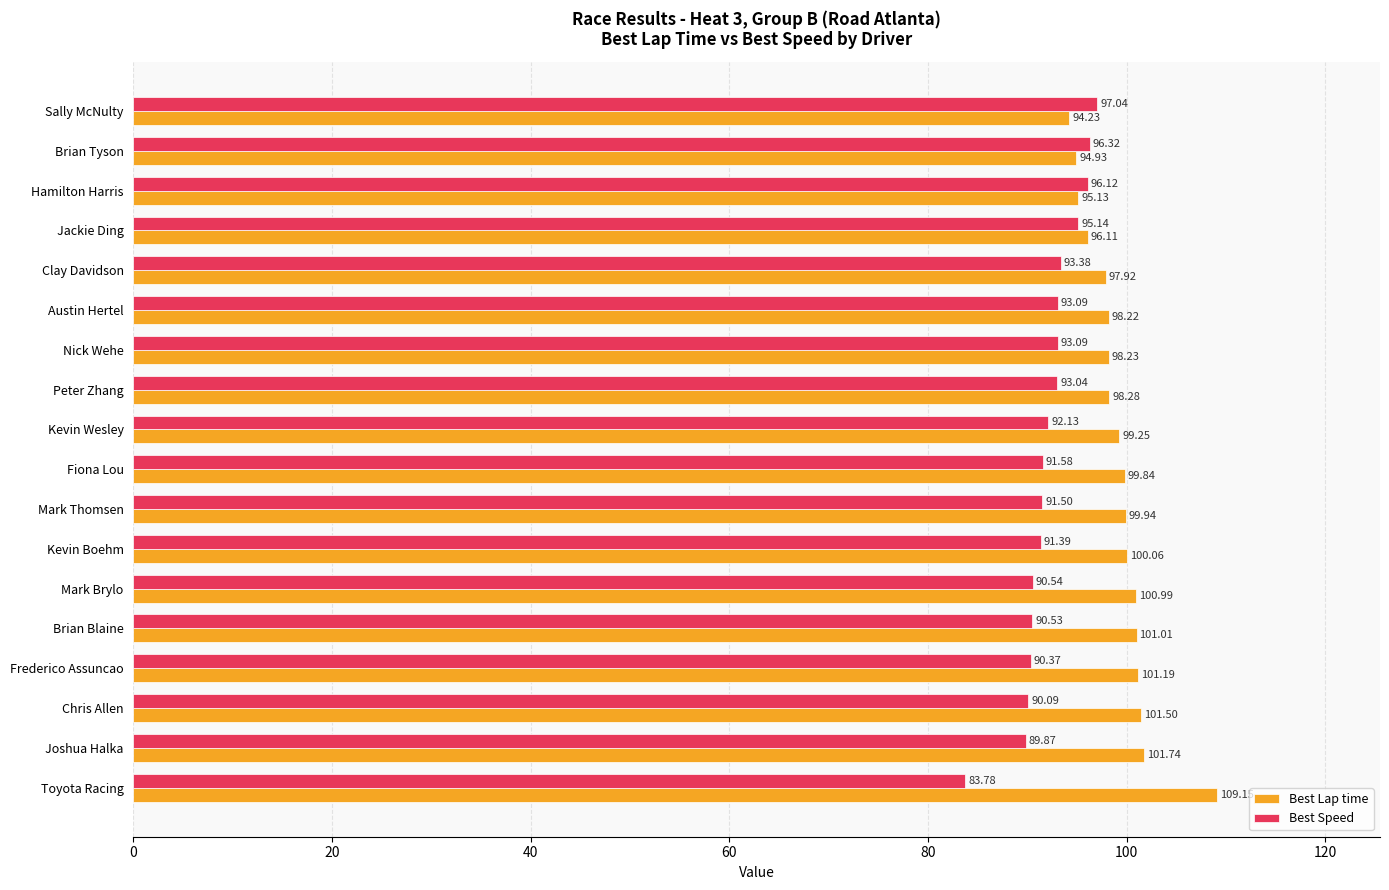

What is the difference between the second highest and second lowest values in the Best Lap time series?

6.8